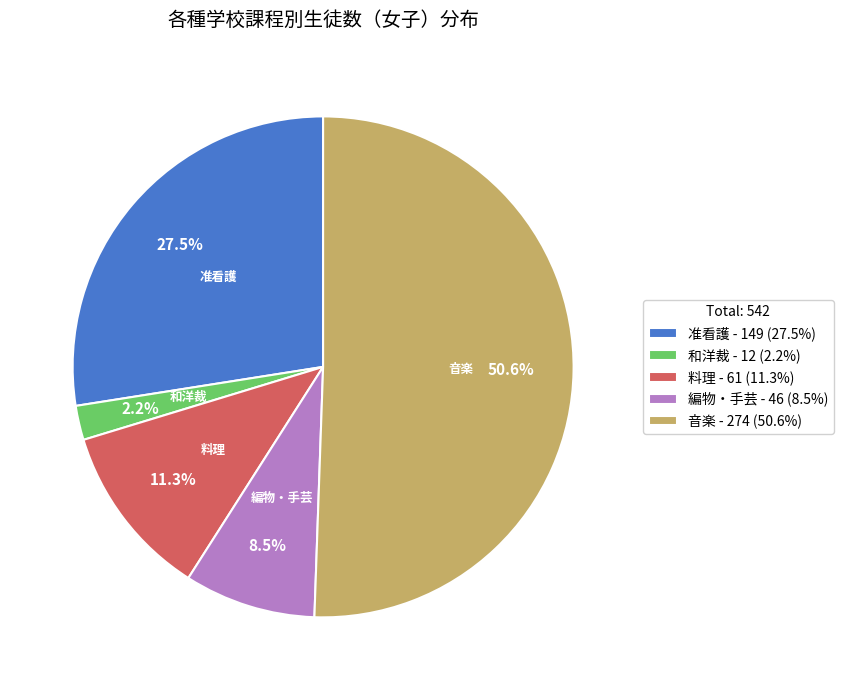

Which category accounts for the majority?

音楽 - 274 (50.6%)